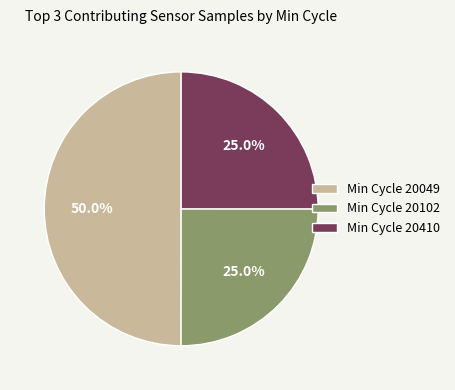

What percentage is NOT represented by Min Cycle 20049?

50.0%